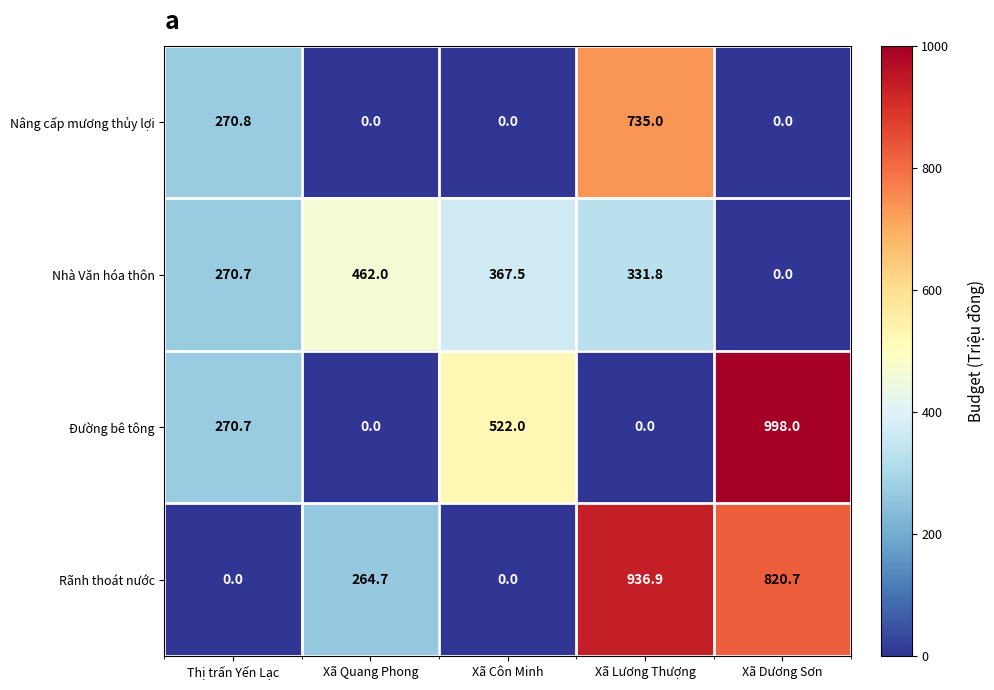

What is the total value across all series at Xã Lương Thượng?

2003.7